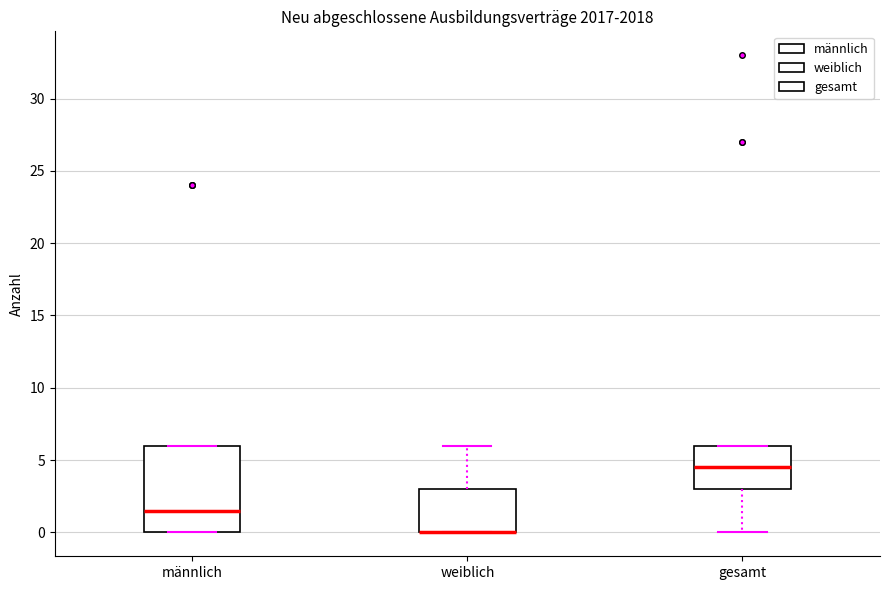

Comparing the boxes themselves (not the whiskers), which one is the tallest?

männlich